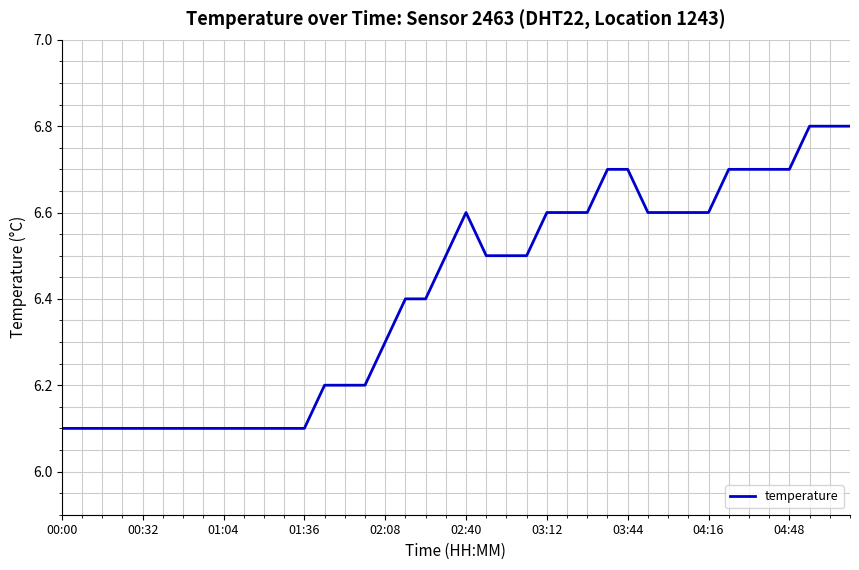

What is the greatest value displayed?

6.8